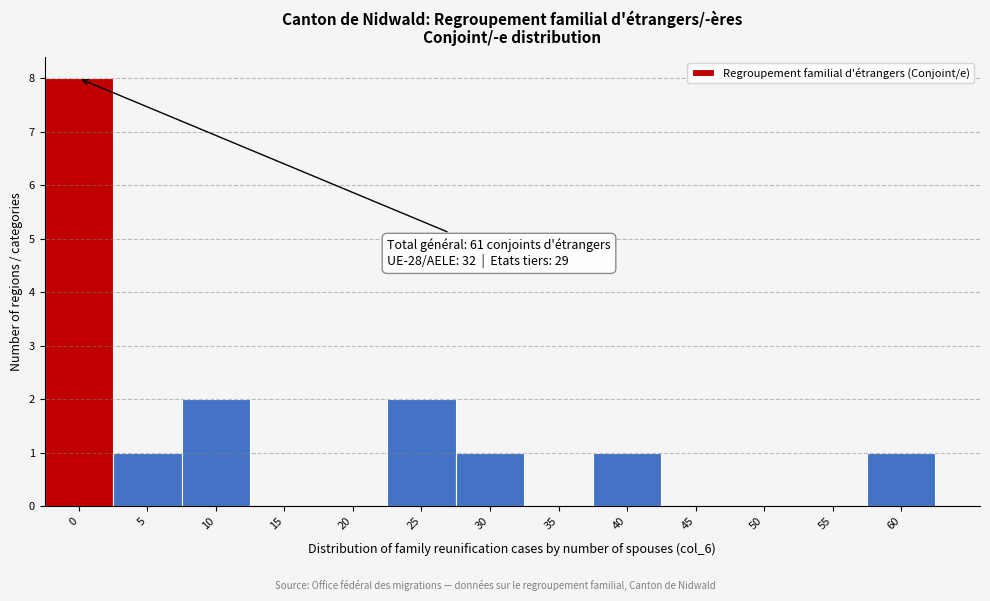

Reading right to left, list all the values displayed in this chart.

60=1	55=0	50=0	45=0	40=1	35=0	30=1	25=2	20=0	15=0	10=2	5=1	0=8